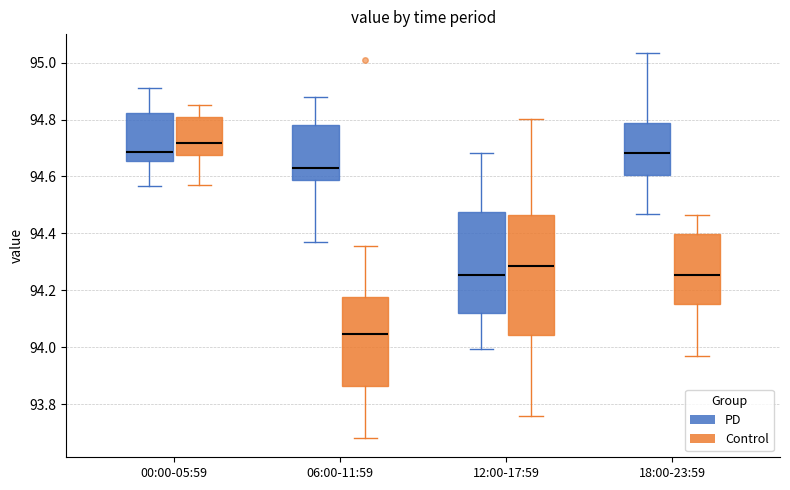

Where is the lower edge of the box for 12:00-17:59 (PD) on the y-axis? The values are not printed on the chart, so give them approximately, as read against the axis.

94.12